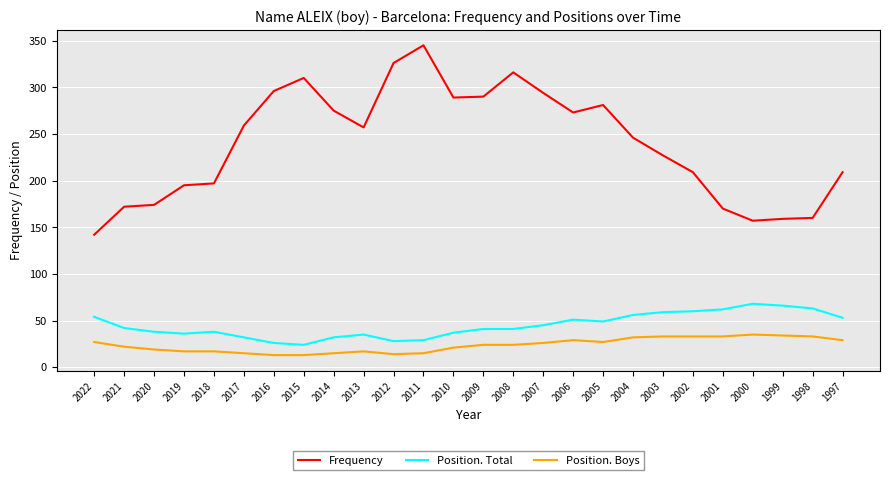

True or false: Frequency and Position. Total cross at least once.

False